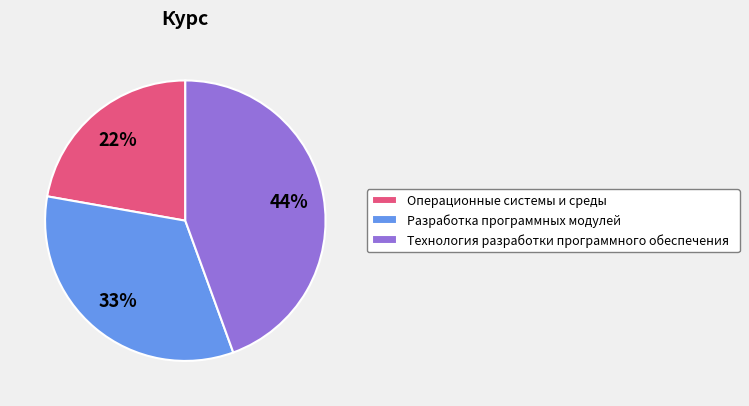

Is the sum of Разработка программных модулей and Технология разработки программного обеспечения greater than half?

Yes